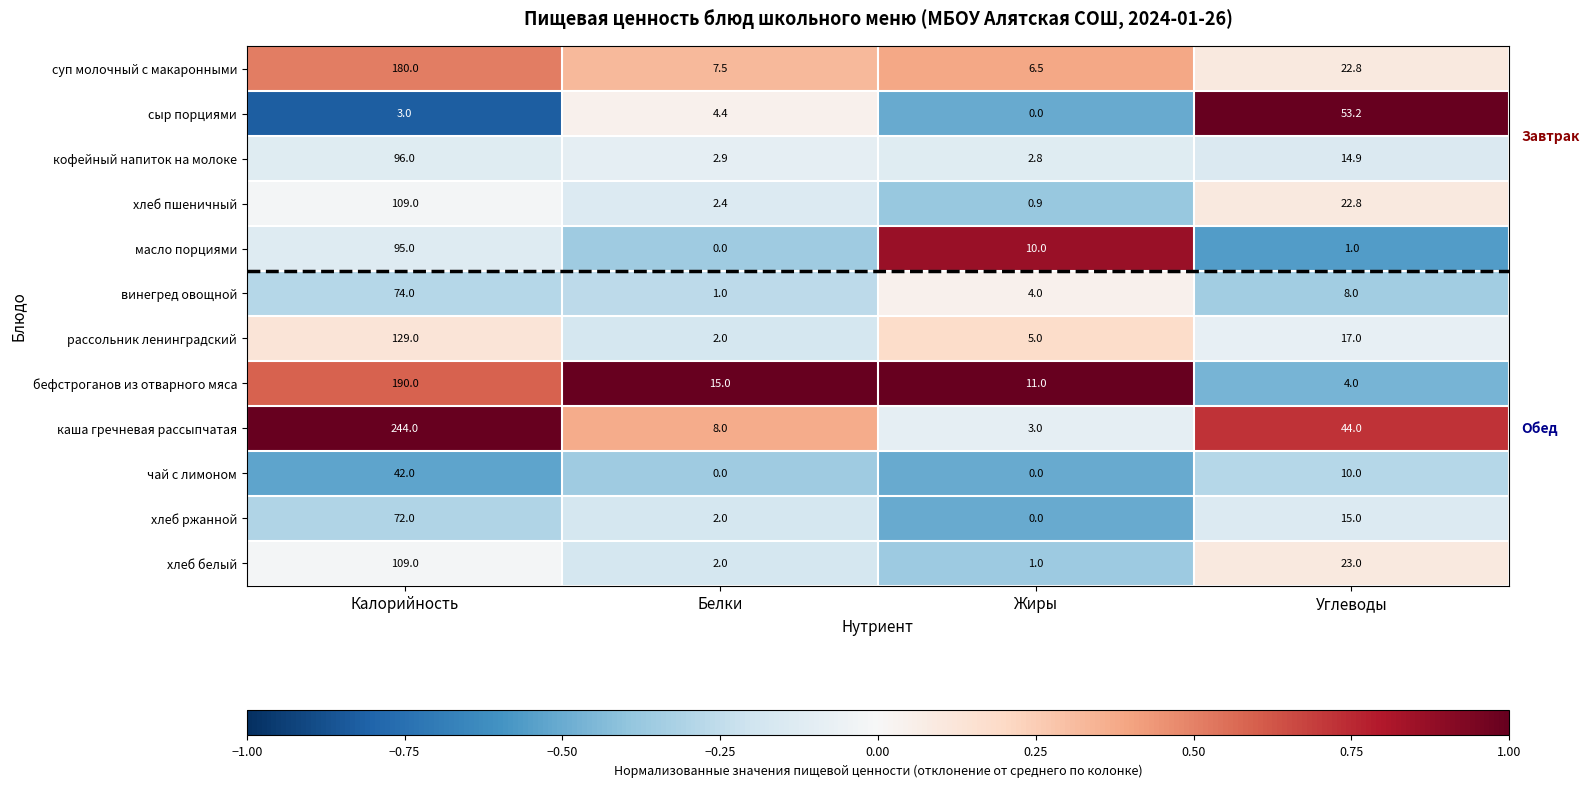

Which category has the highest value across all series?

Калорийность